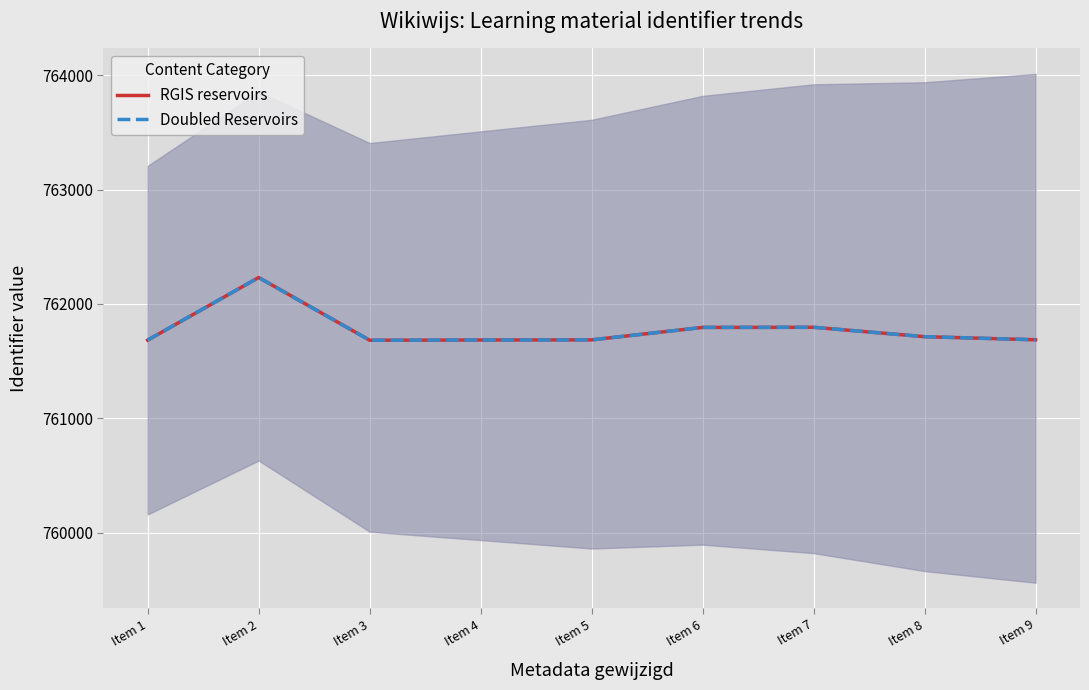

Which has a higher value, Item 9 or Item 4?

Item 9